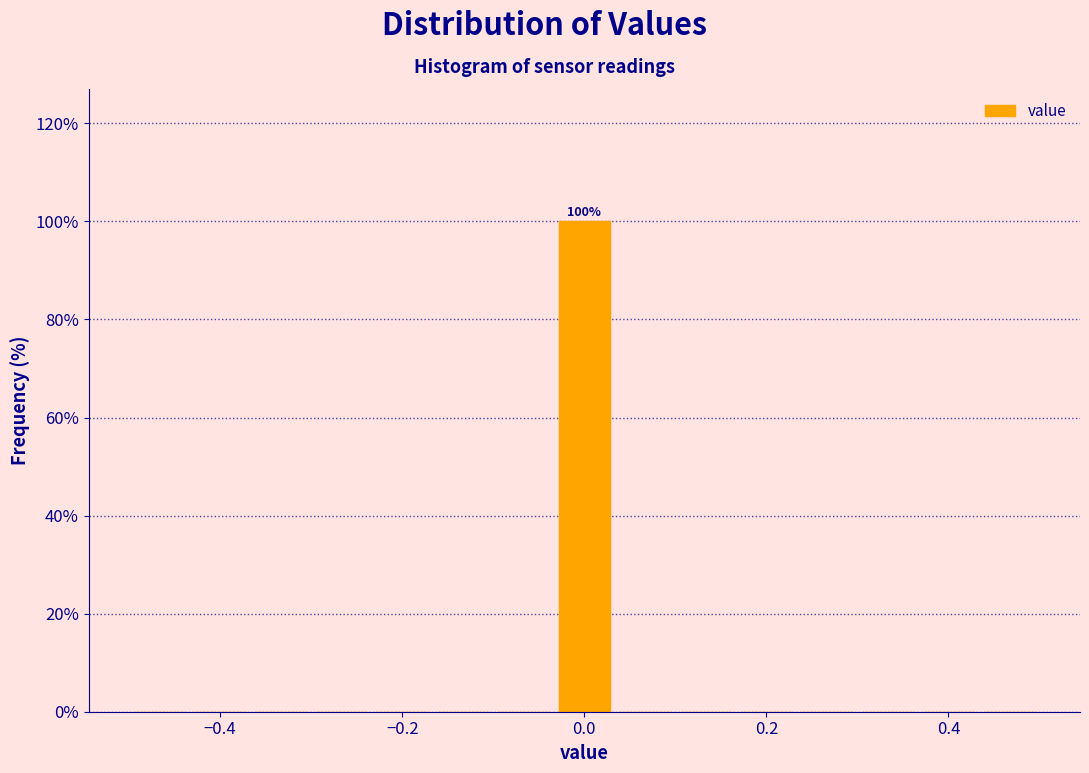

Around what value on the x-axis is the tallest bar? Give the approximate position of its centre, as read against the axis.

0.00